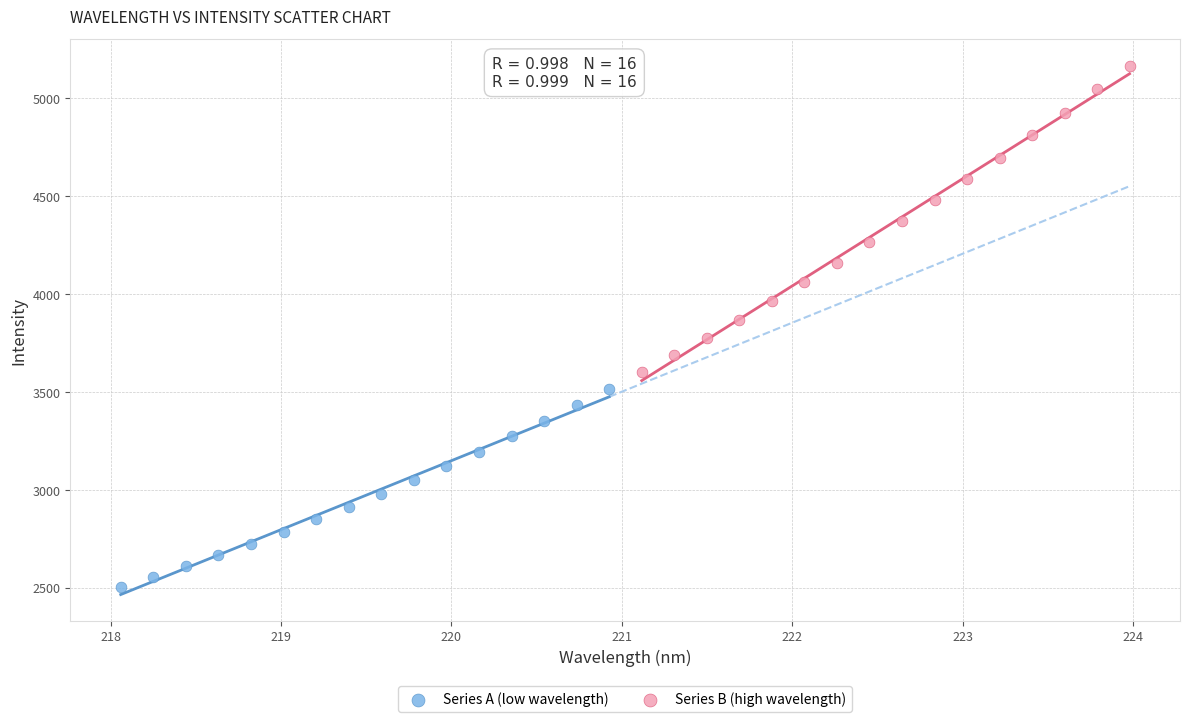

Which series reaches the minimum Y coordinate?

Series A (low wavelength)